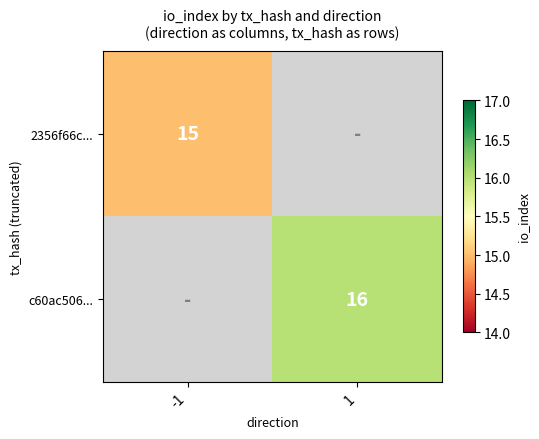

The value of c60ac506... at 1 is 4.8. True or false?

False